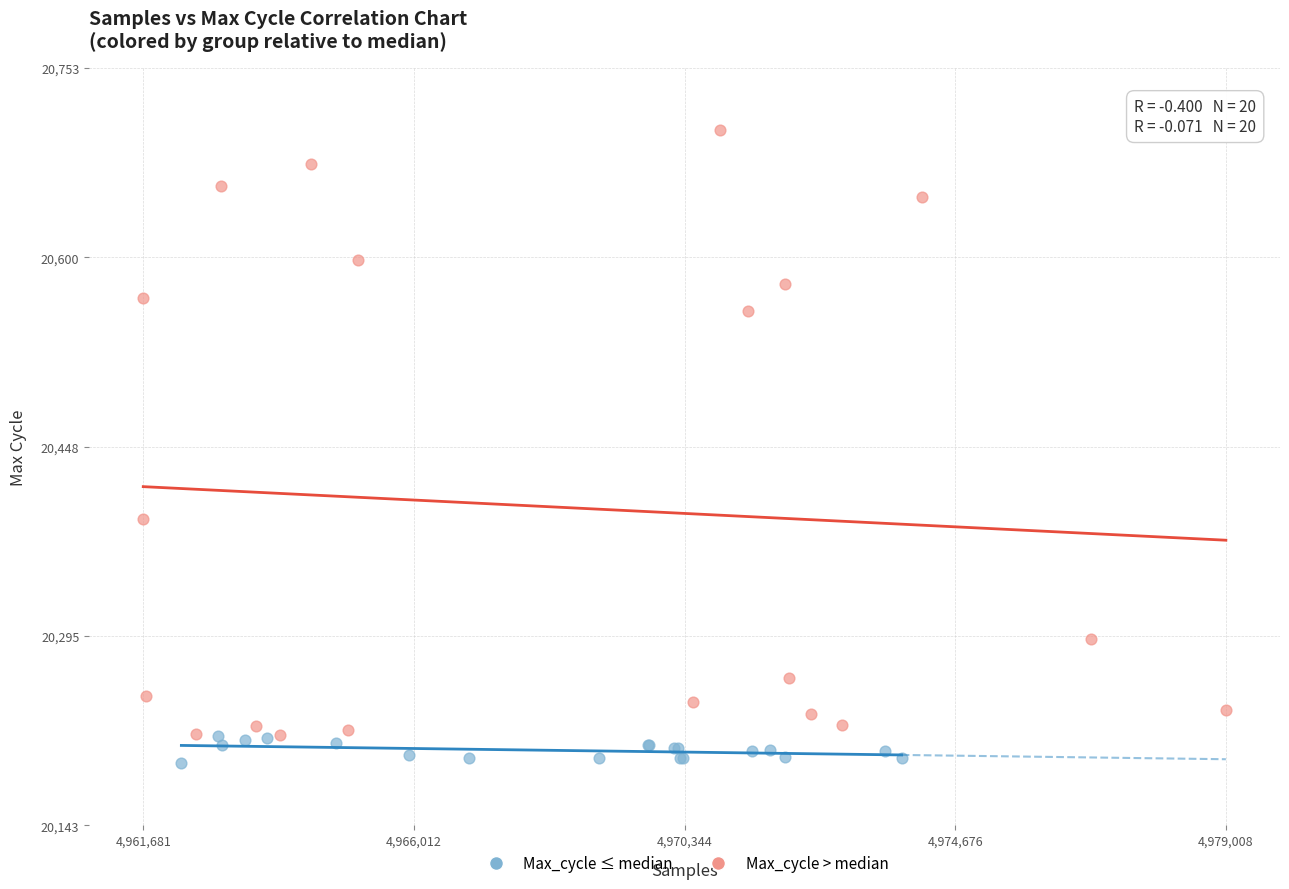

Which series reaches the maximum Y coordinate?

Max_cycle > median